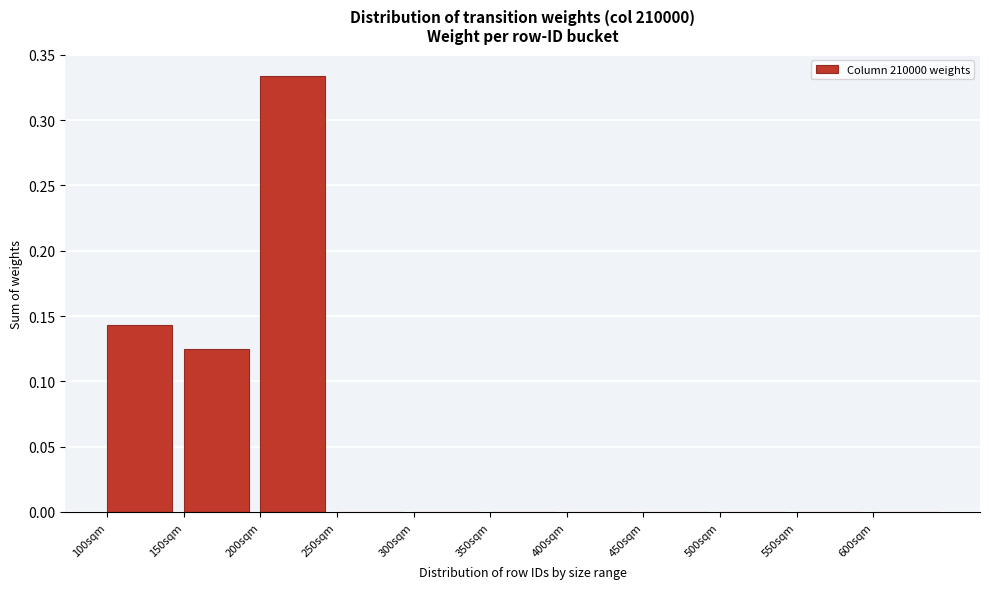

Which category has the highest value across all series?

200sqm